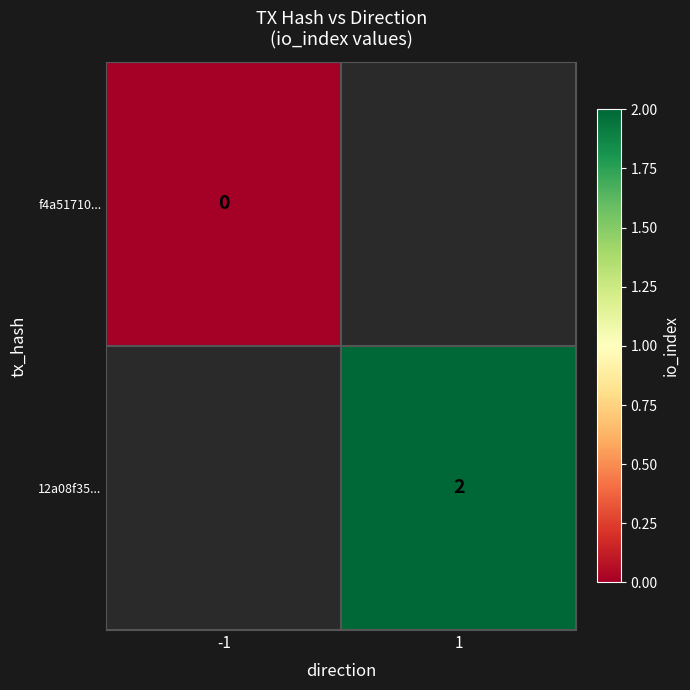

How many distinct data groups are displayed?

2